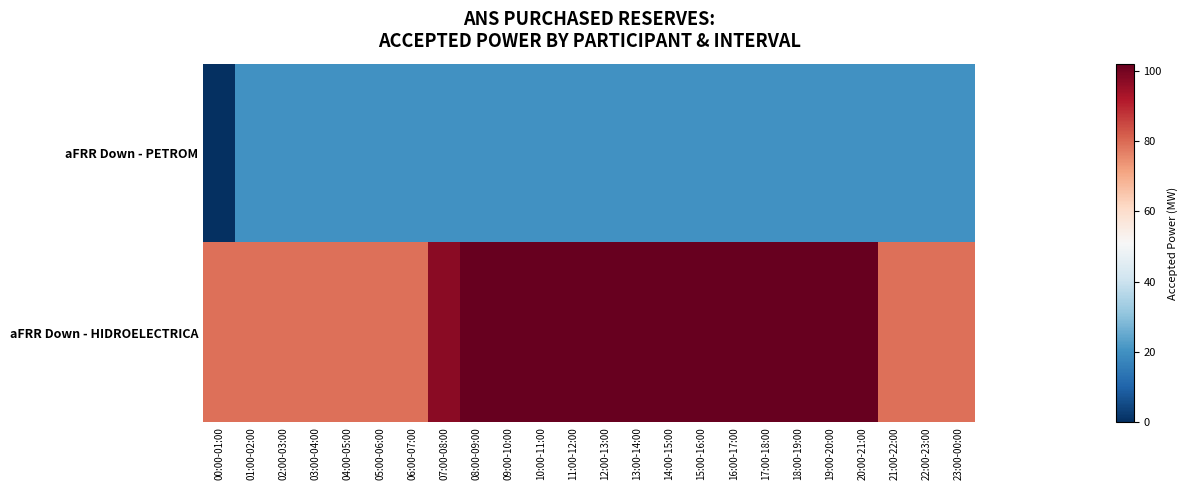

What is the total value across all series at 23:00-00:00?

99